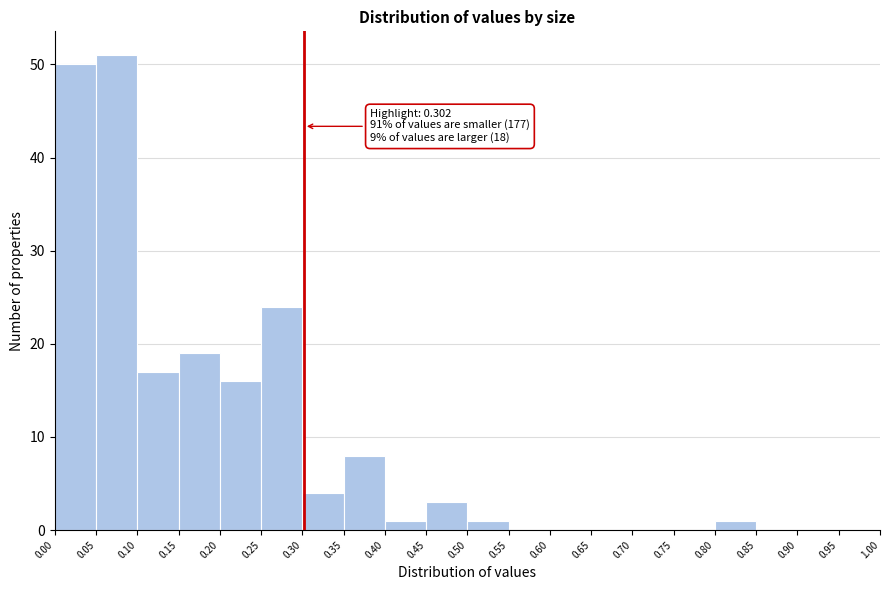

Over which range of the x-axis is the bar tallest?

0.05 to 0.10